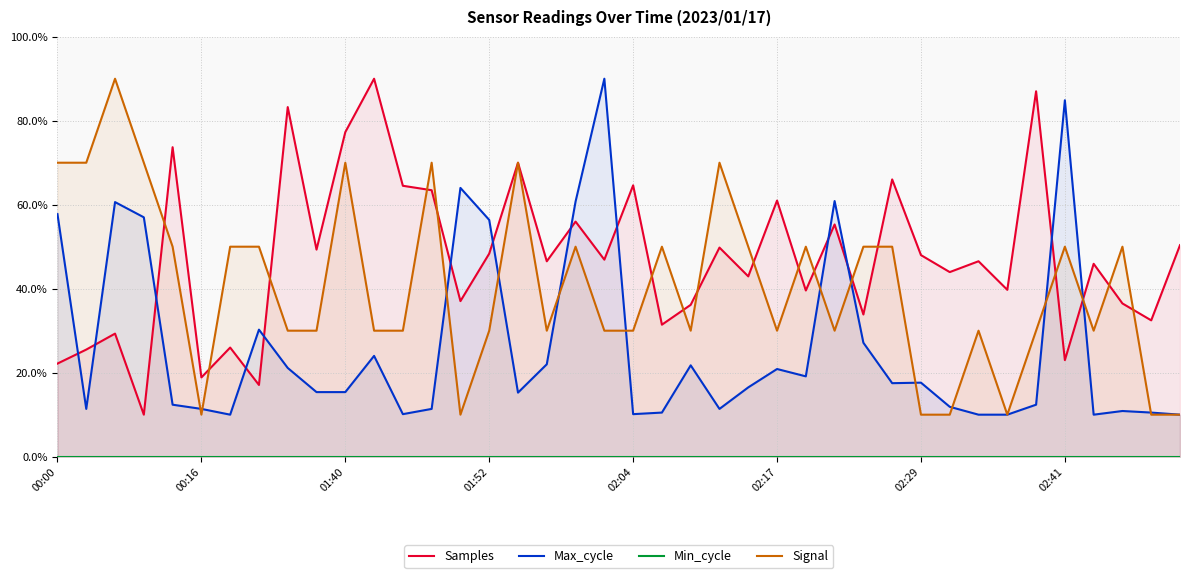

Is it true that Signal equals 5.6 at 02:17?

False